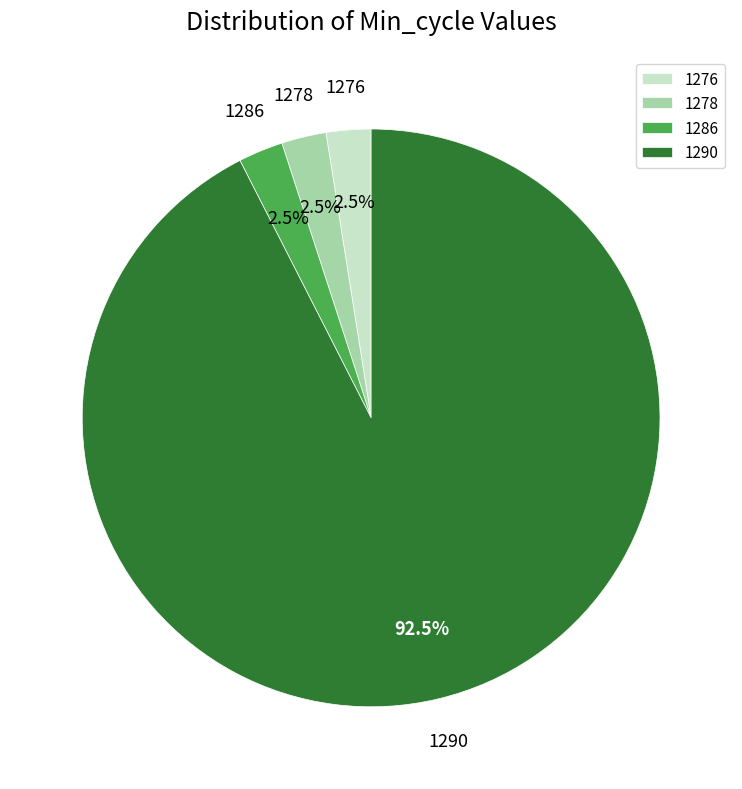

Approximately how many times larger is the value at 1278 compared to 1286?

1.0